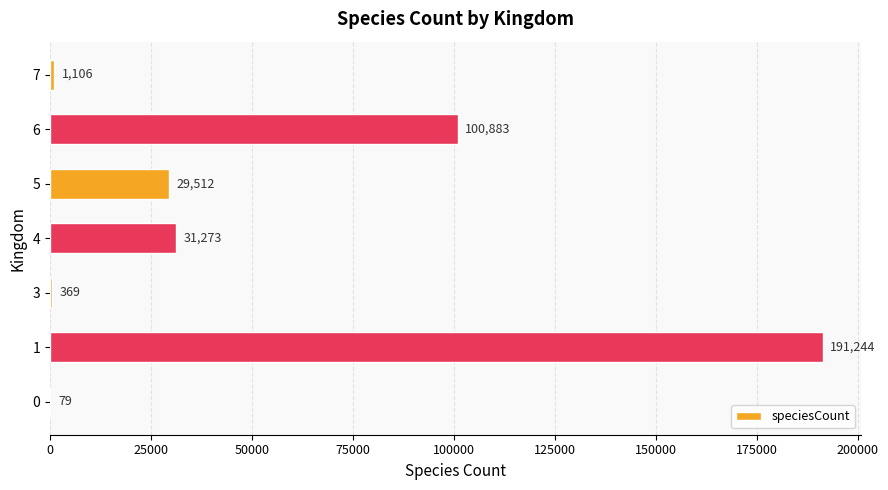

Which has a higher value, 5 or 6?

6